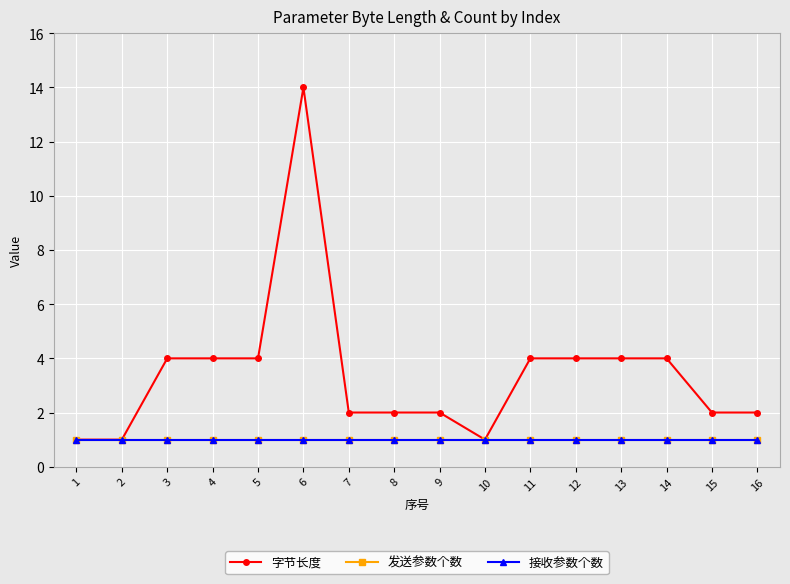

At how many categories does at least one series exceed 9?

1